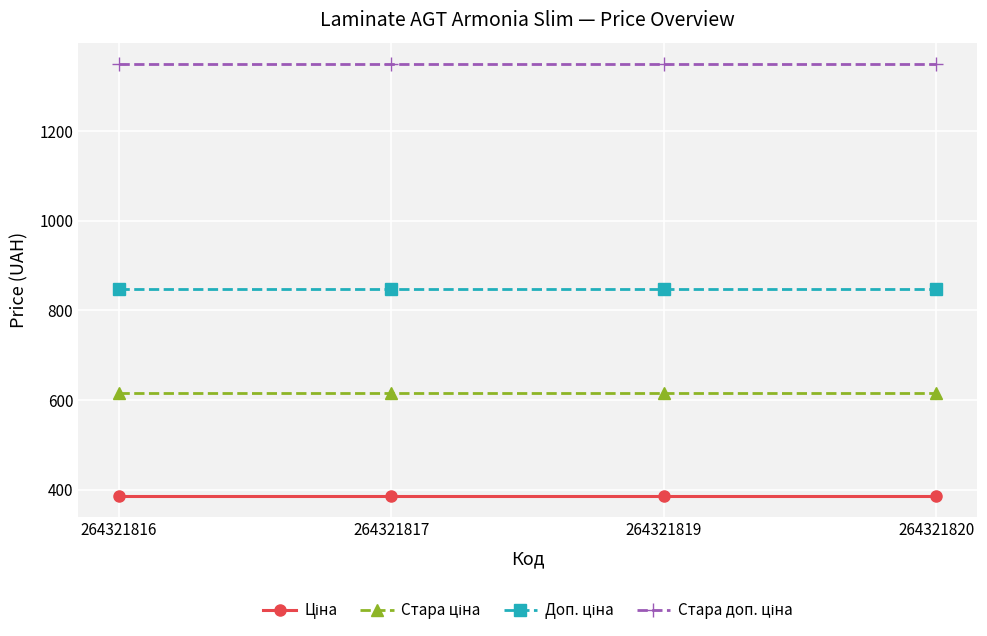

What is the difference between the highest and lowest values at 264321816?

962.9